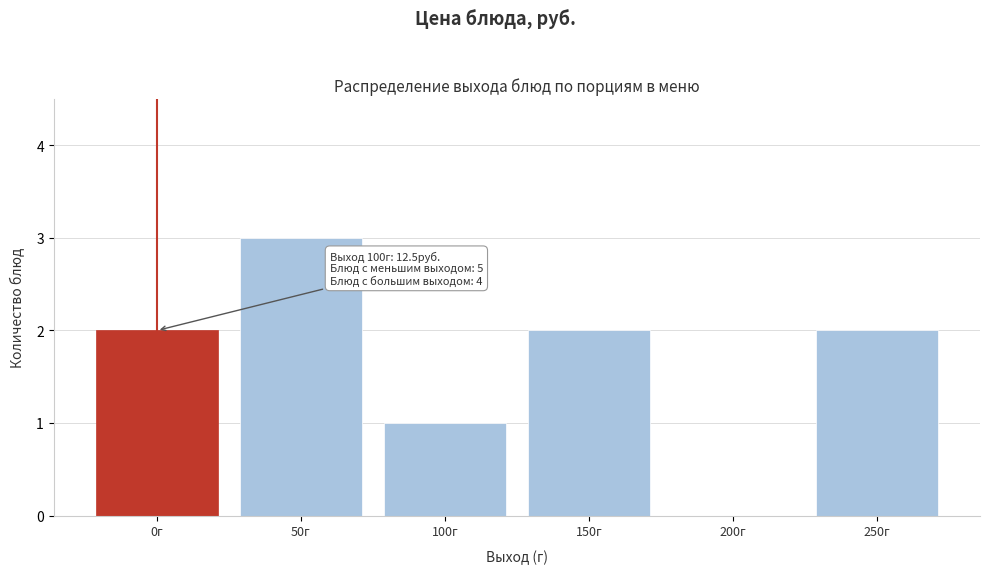

Reading right to left, list all the values displayed in this chart.

250г=2	200г=0	150г=2	100г=1	50г=3	0г=2